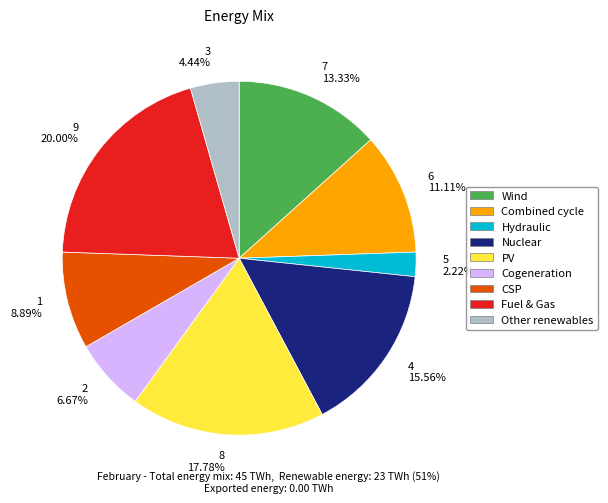

Which category has the smallest portion of the pie?

Hydraulic